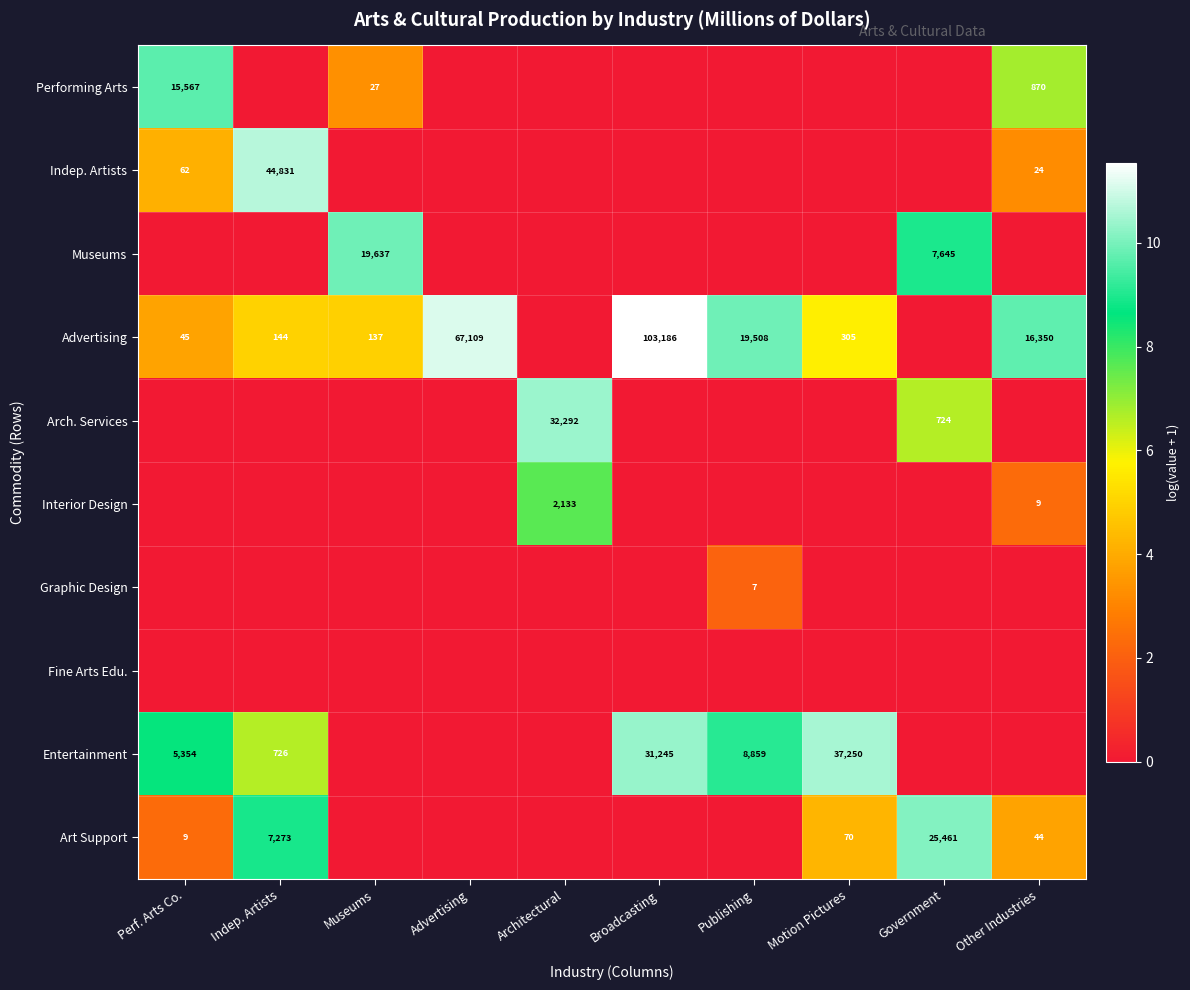

Is it true that Indep. Artists equals 44831 at Indep. Artists?

True